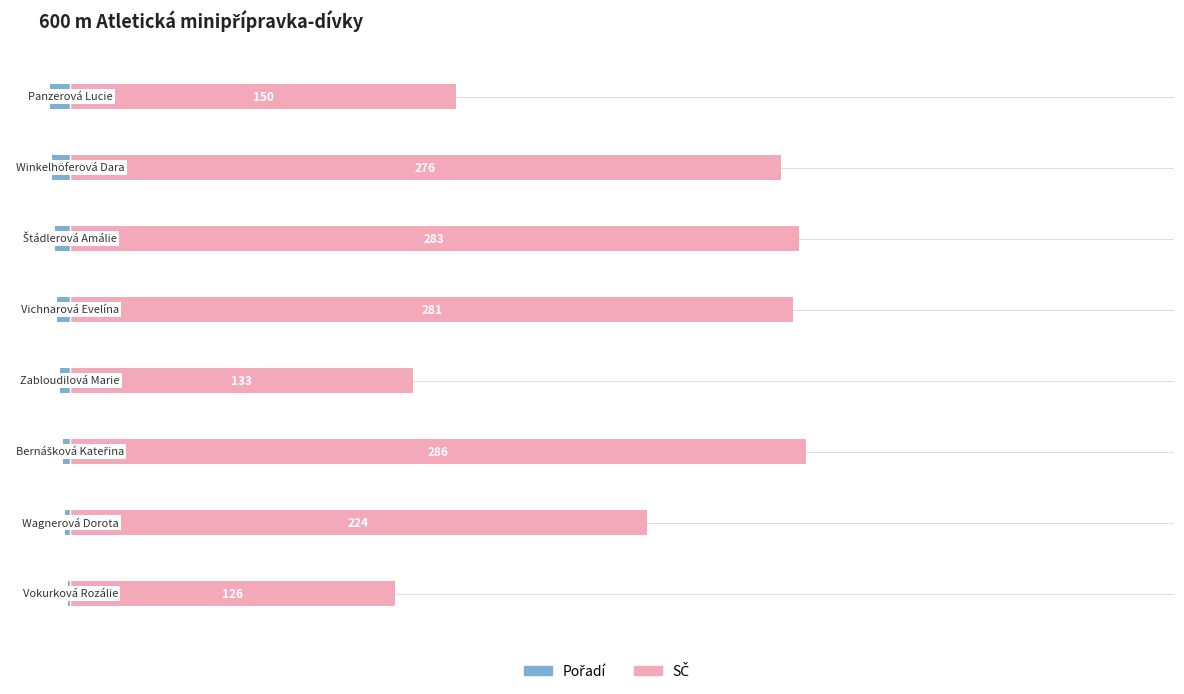

What is the maximum value shown in the chart?

286